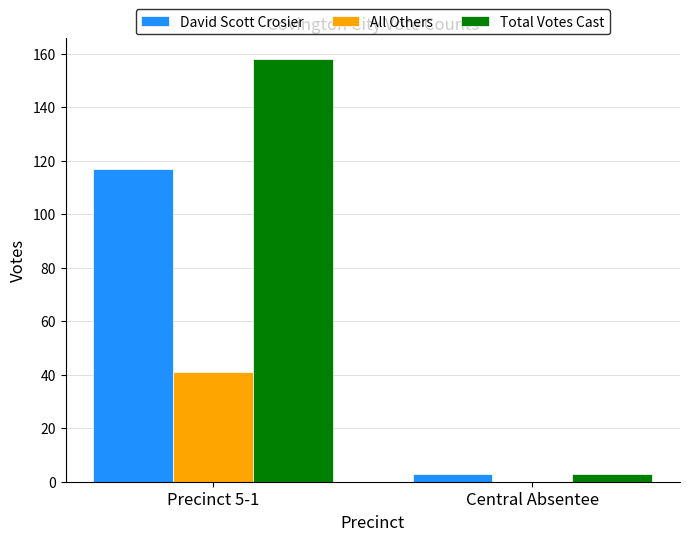

Is it true that Total Votes Cast equals 229 at Precinct 5-1?

False